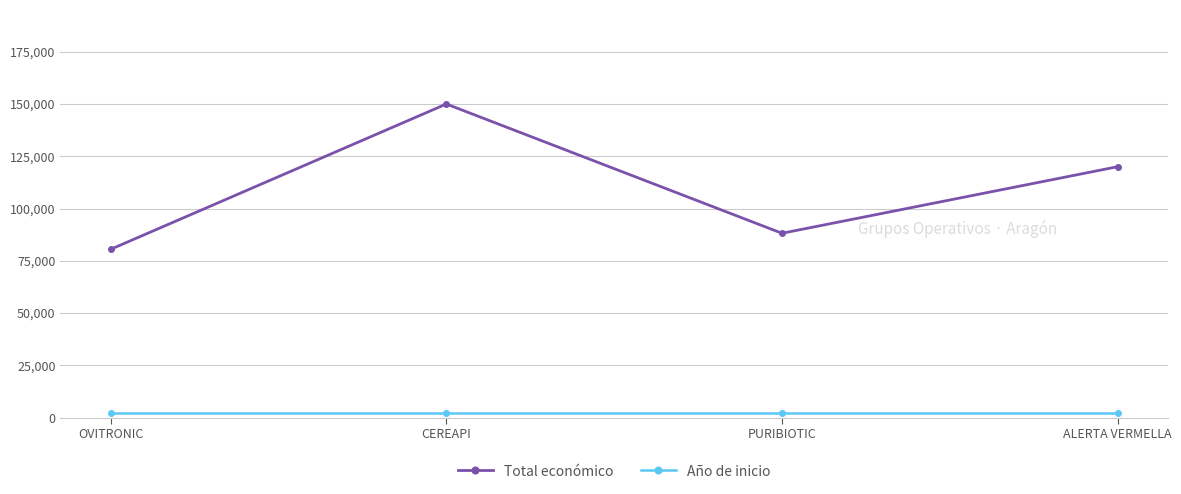

What is the label of the 3rd point from the left?

PURIBIOTIC